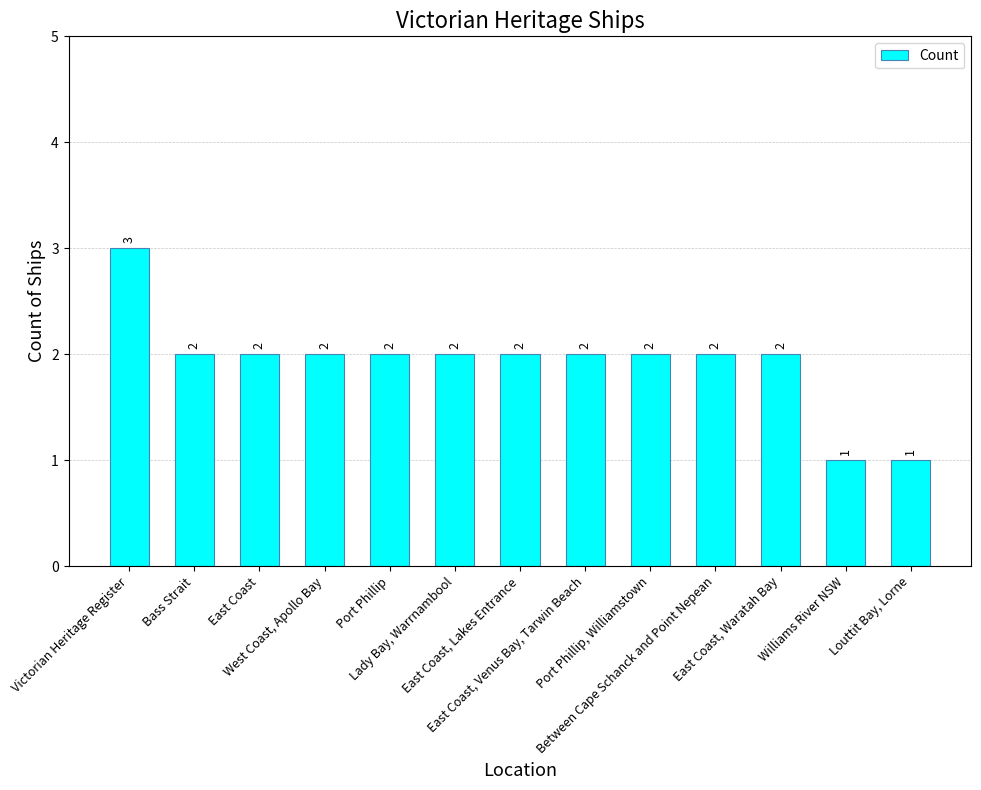

Reading right to left, transcribe all the data shown in this chart.

Louttit Bay, Lorne=1	Williams River NSW=1	East Coast, Waratah Bay=2	Between Cape Schanck and Point Nepean=2	Port Phillip, Williamstown=2	East Coast, Venus Bay, Tarwin Beach=2	East Coast, Lakes Entrance=2	Lady Bay, Warrnambool=2	Port Phillip=2	West Coast, Apollo Bay=2	East Coast=2	Bass Strait=2	Victorian Heritage Register=3